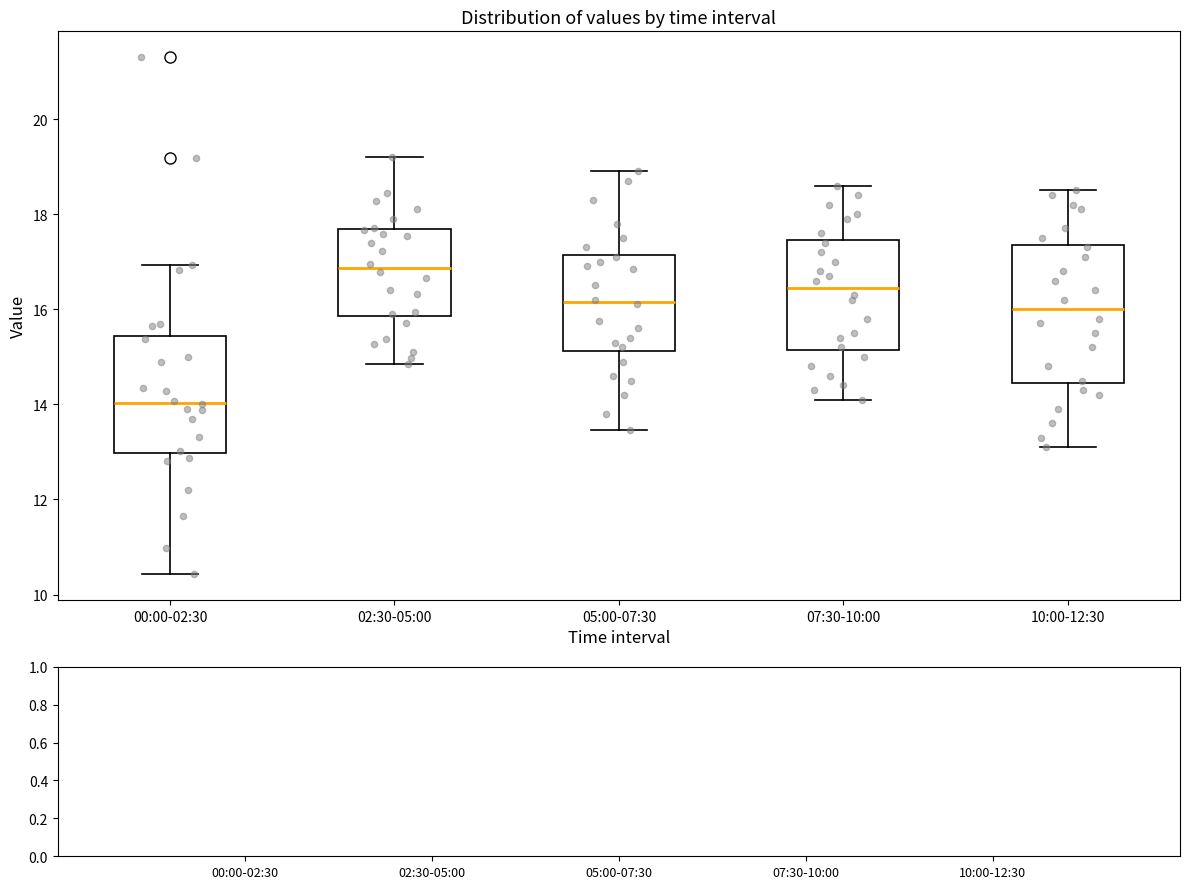

Reading left to right, read every box against the y-axis: the position of its median line, the range the box covers, and the ends of its whiskers. The values are not printed on the chart, so give them approximately, as read against the axis.

00:00-02:30: median 14.0, box 13.0 to 15.4, whiskers 10.4 to 17.0
02:30-05:00: median 16.8, box 15.8 to 17.6, whiskers 14.8 to 19.2
05:00-07:30: median 16.2, box 15.2 to 17.2, whiskers 13.4 to 19.0
07:30-10:00: median 16.4, box 15.2 to 17.4, whiskers 14.2 to 18.6
10:00-12:30: median 16.0, box 14.4 to 17.4, whiskers 13.2 to 18.6